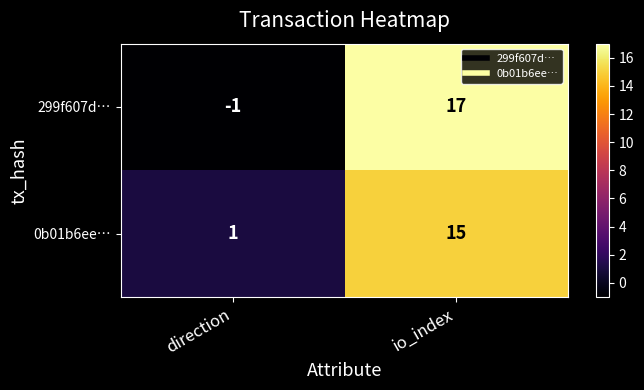

How many series are shown in this chart?

2